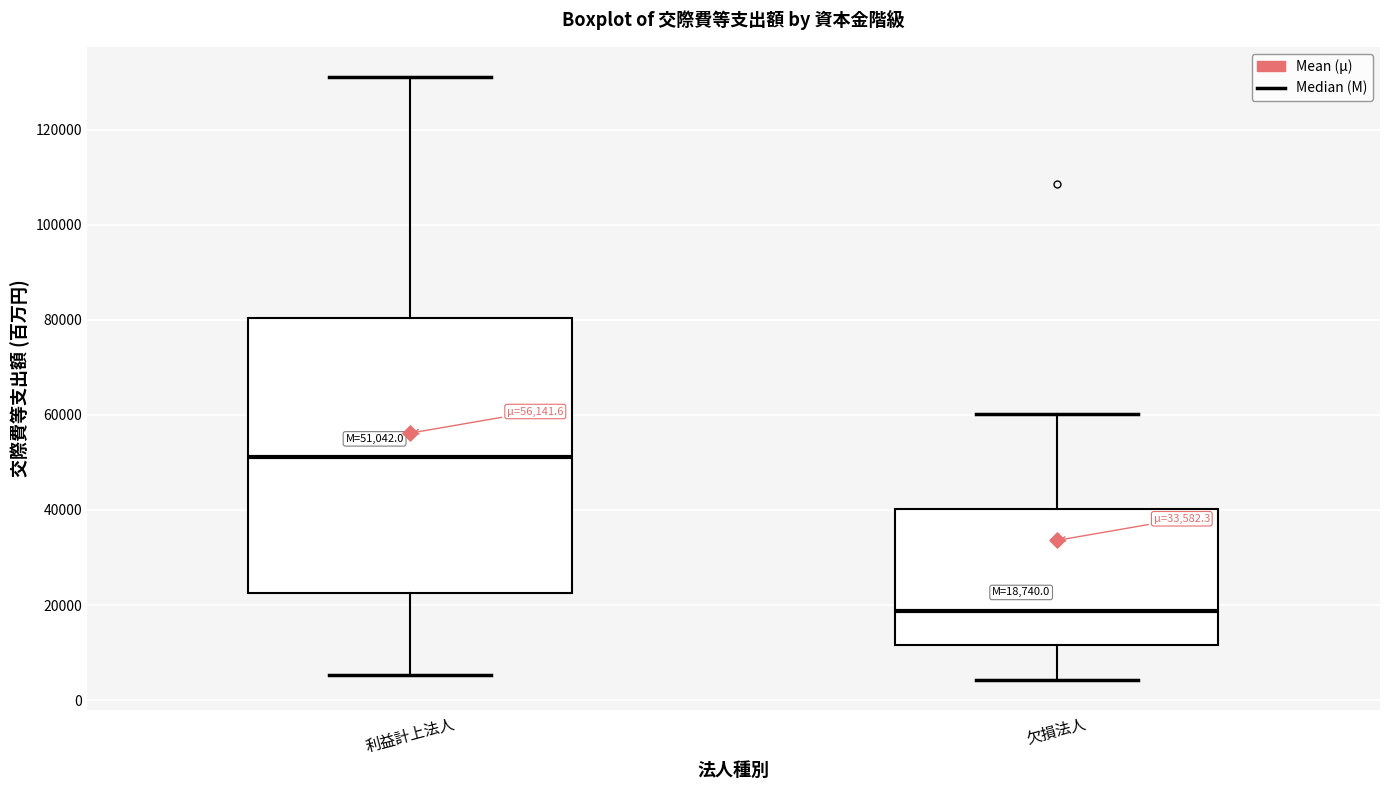

Comparing the boxes themselves (not the whiskers), which one is the tallest?

利益計上法人